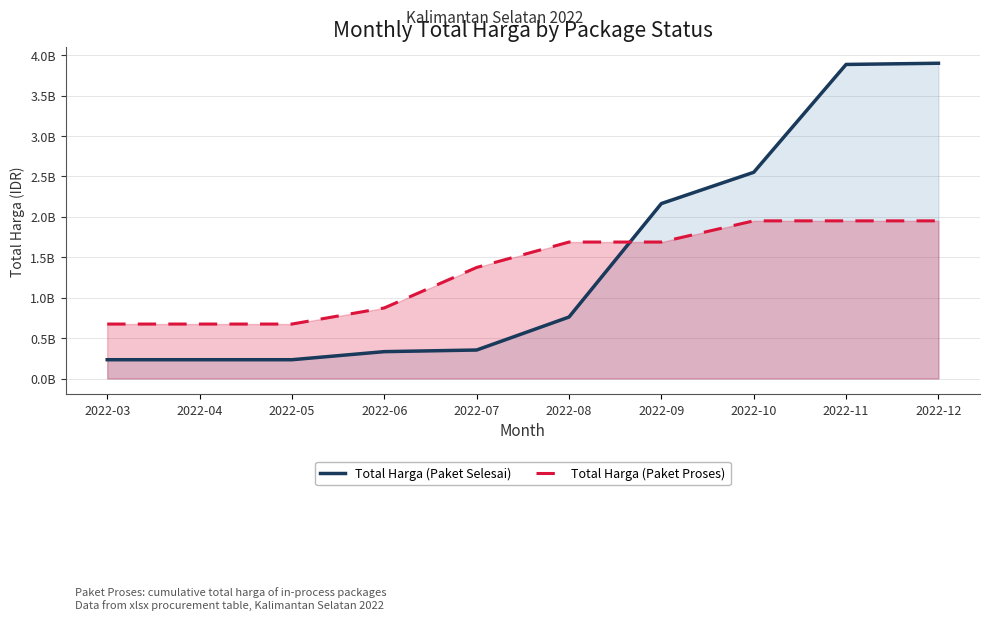

At which label does Total Harga (Paket Selesai) first exceed 760327940?

2022-09